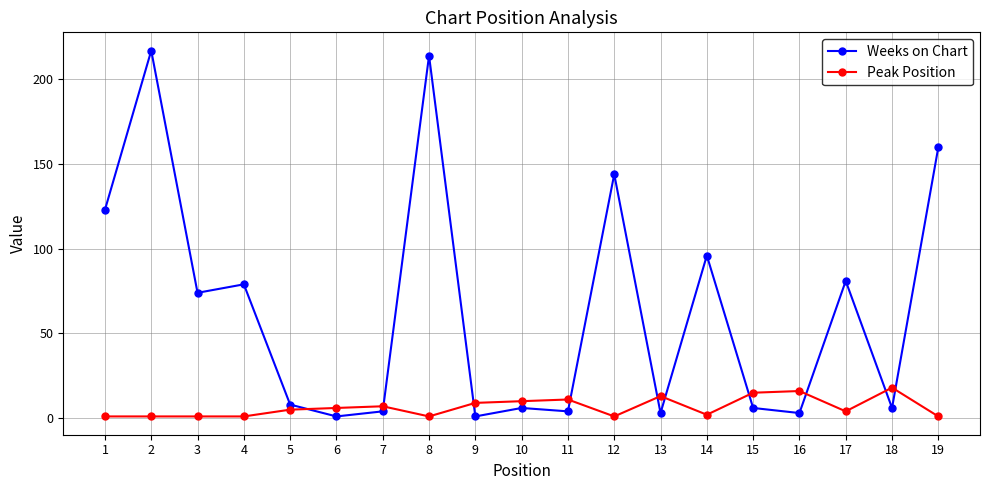

Which series has the largest total across all categories?

Weeks on Chart